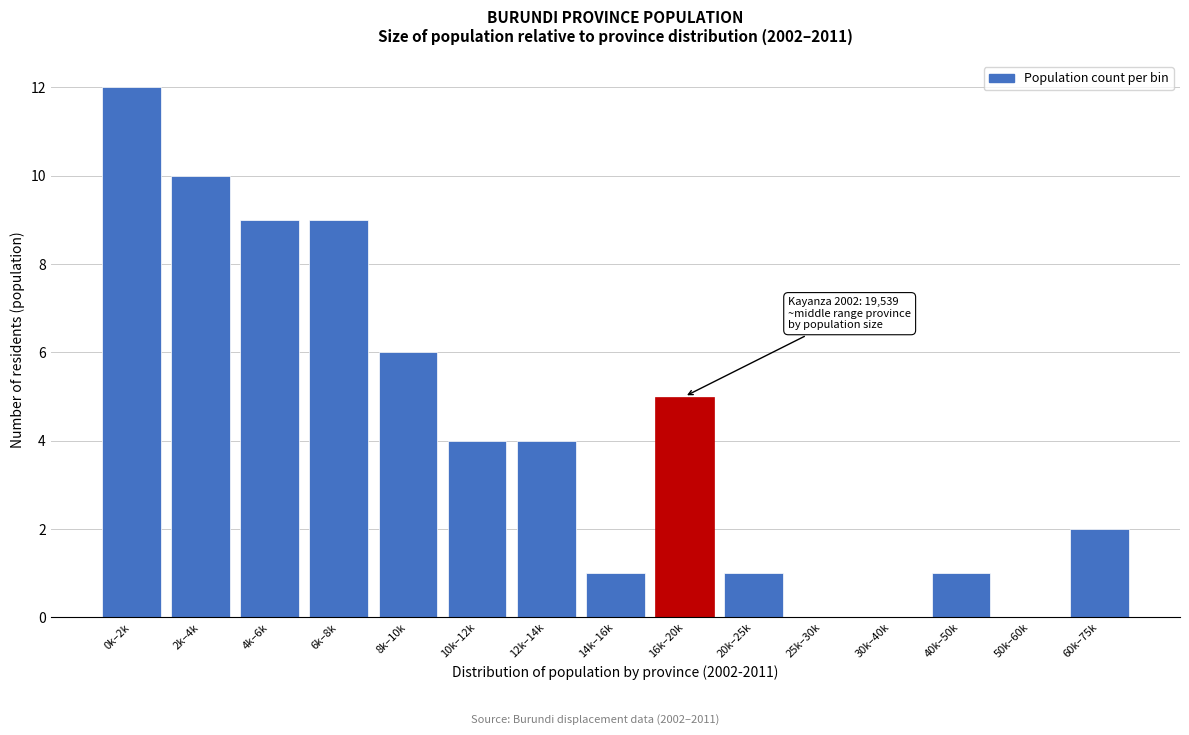

Reading left to right, extract all data points from this chart.

0k–2k=12	2k–4k=10	4k–6k=9	6k–8k=9	8k–10k=6	10k–12k=4	12k–14k=4	14k–16k=1	16k–20k=5	20k–25k=1	25k–30k=0	30k–40k=0	40k–50k=1	50k–60k=0	60k–75k=2